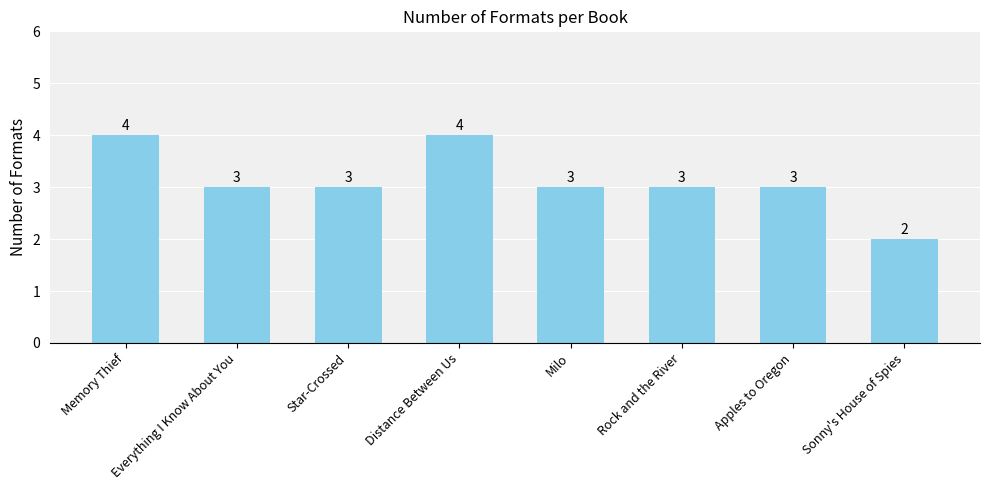

Reading left to right, extract all data points from this chart.

Memory Thief=4	Everything I Know About You=3	Star-Crossed=3	Distance Between Us=4	Milo=3	Rock and the River=3	Apples to Oregon=3	Sonny's House of Spies=2